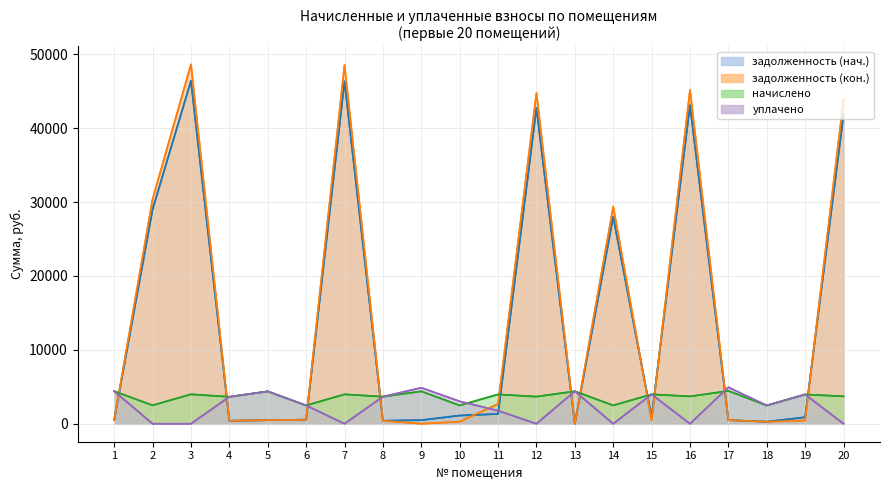

What is the maximum value for уплачено?

4933.7